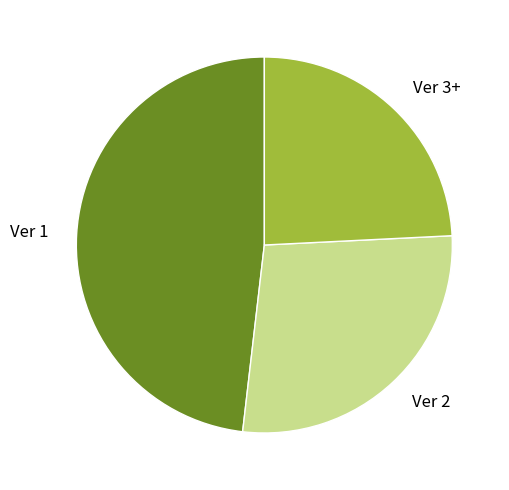

Does Ver 1 represent more than half of the total?

No